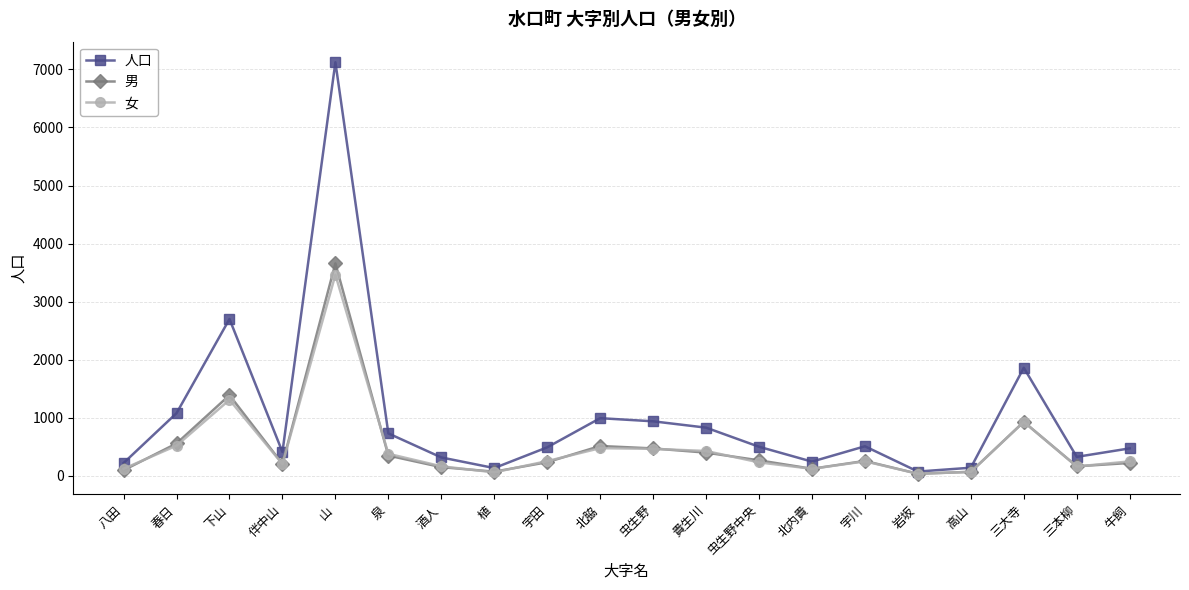

What is the label of the 7th point from the left?

酒人